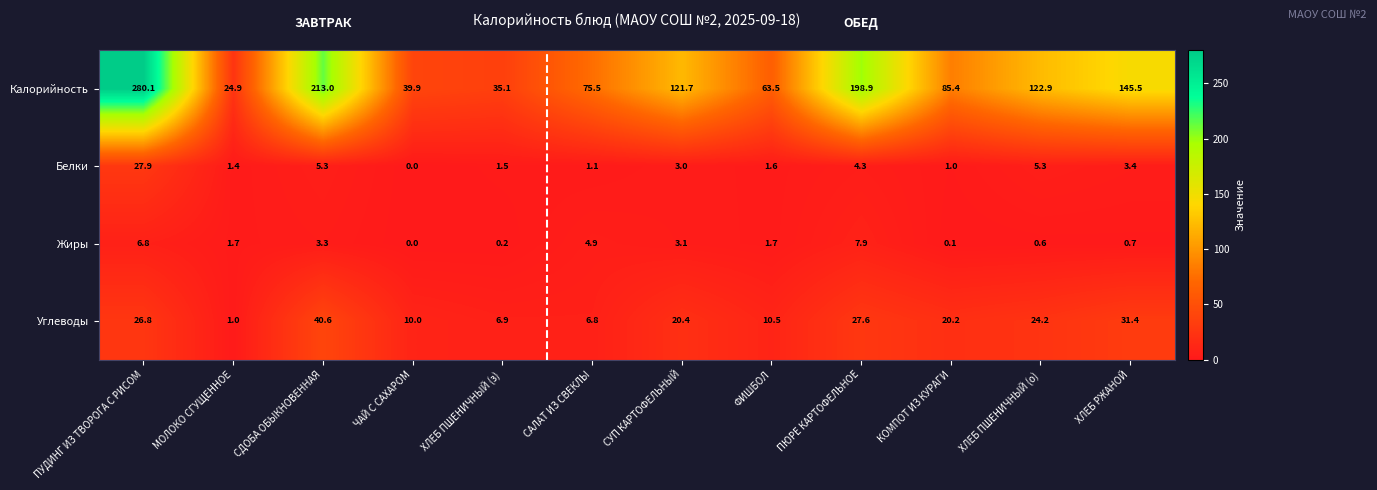

Rank the series by their maximum value, from highest to lowest.

Калорийность, Углеводы, Белки, Жиры